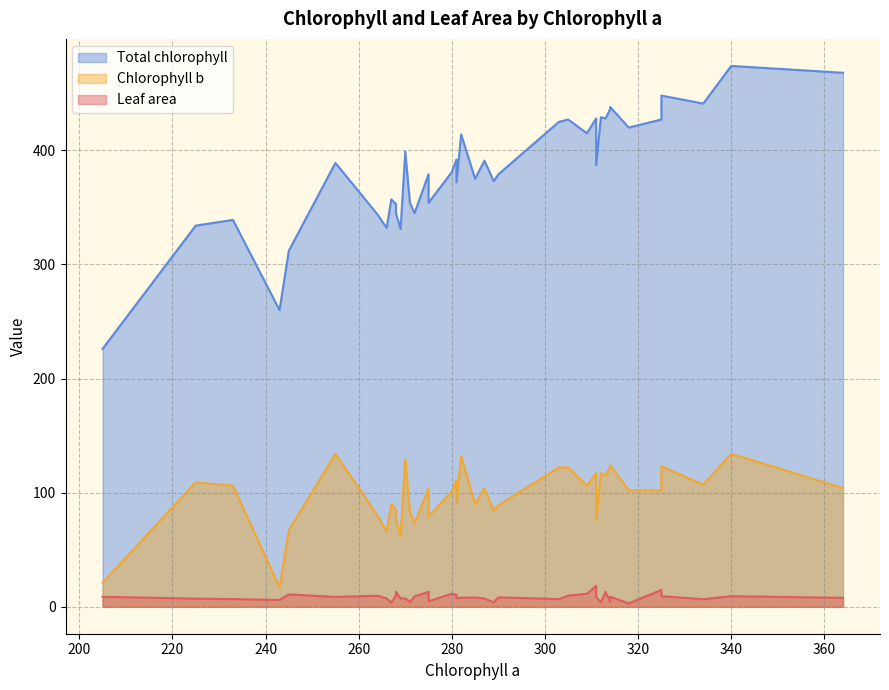

How many interior local valleys does the Chlorophyll b series have?

12